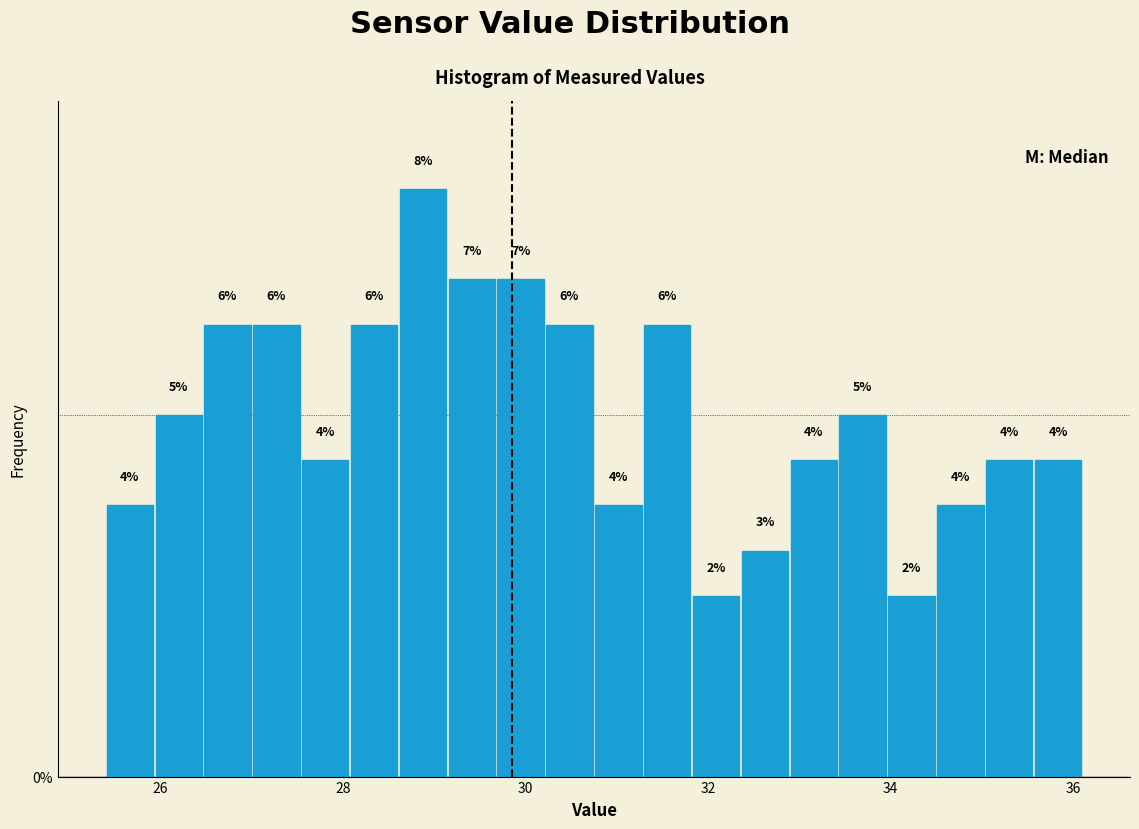

Around what value on the x-axis is the tallest bar? Give the approximate position of its centre, as read against the axis.

28.8